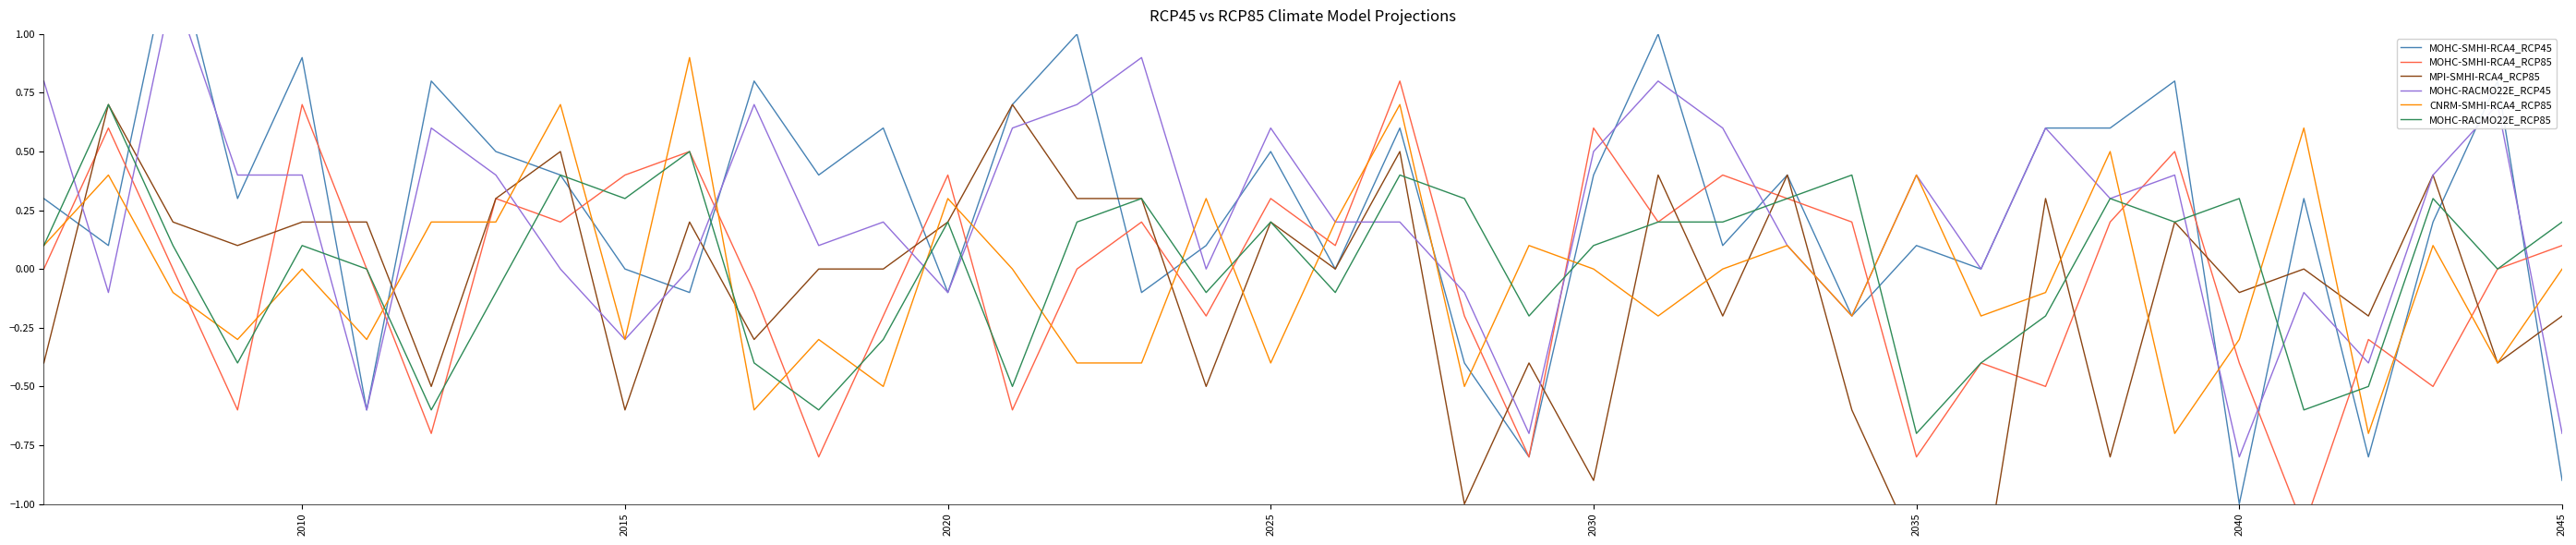

What is the minimum value for CNRM-SMHI-RCA4_RCP85?

-0.7